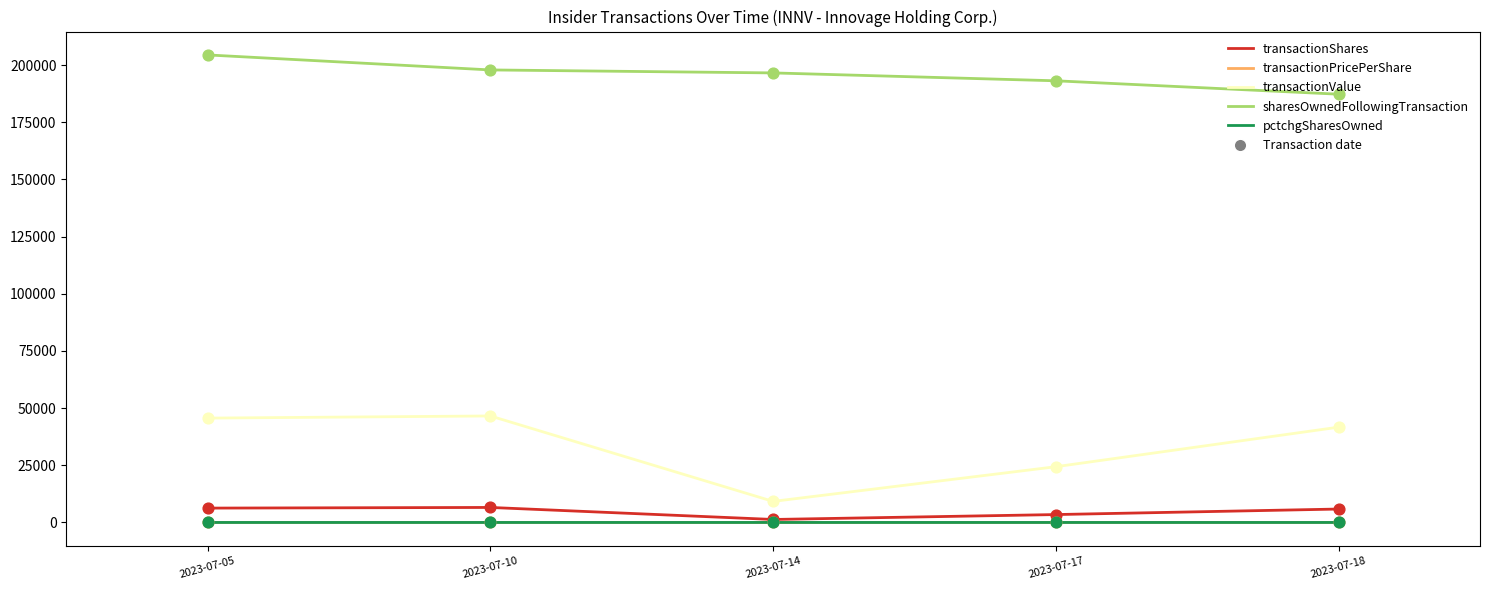

Which series changed the most between 2023-07-14 and 2023-07-18?

transactionValue